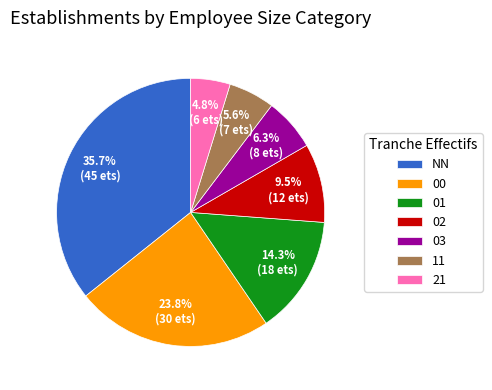

Do 02 and 03 together represent more than half of the pie?

No